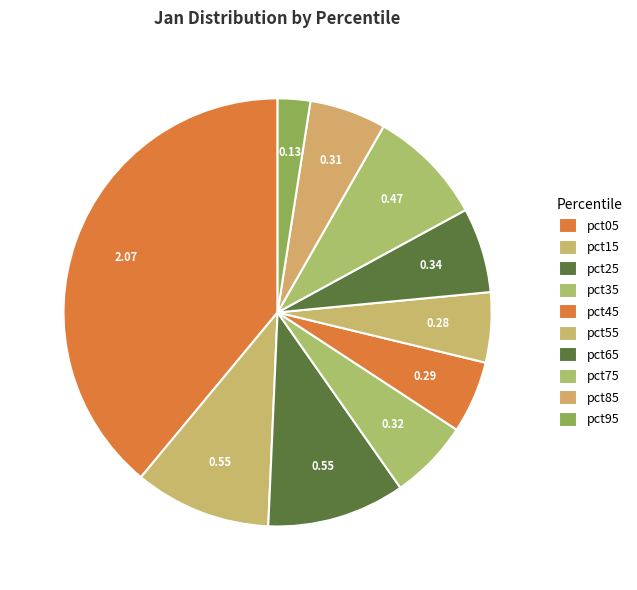

Does pct85 represent more than half of the total?

No